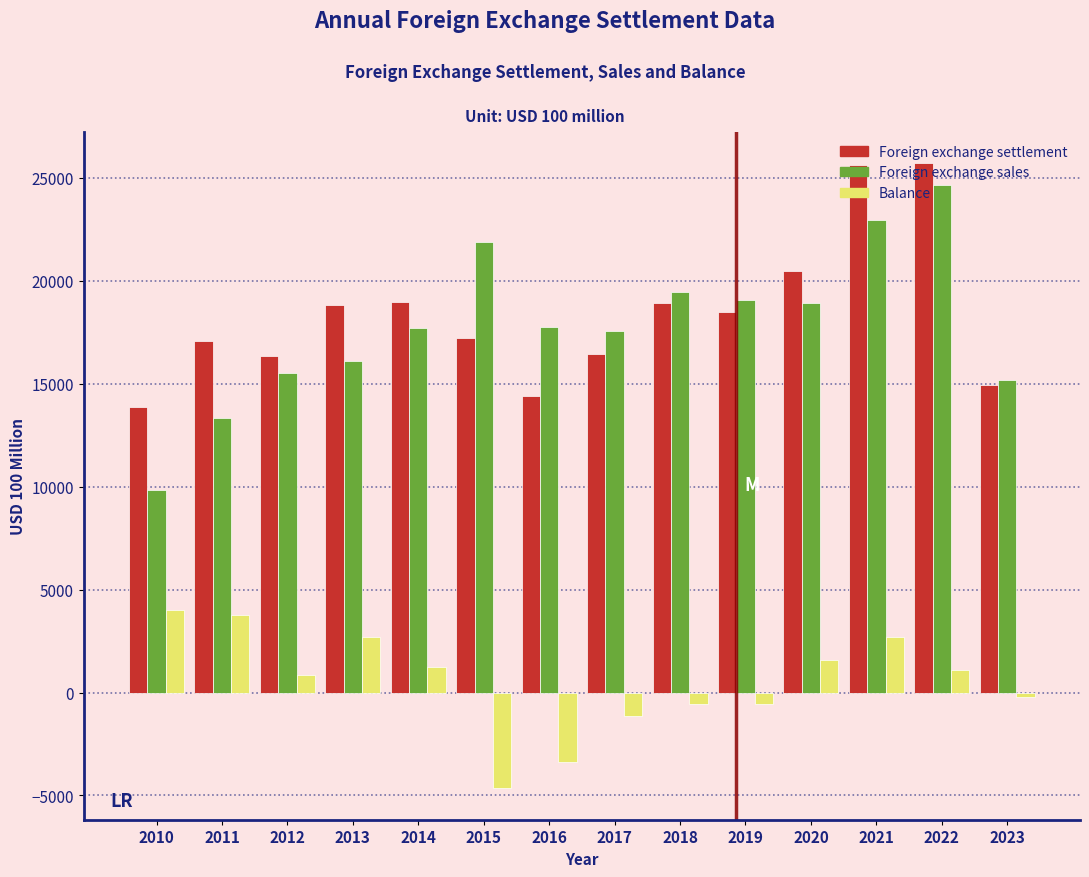

What is the sum of the Foreign exchange settlement values at 2020 and 2011?

37580.0